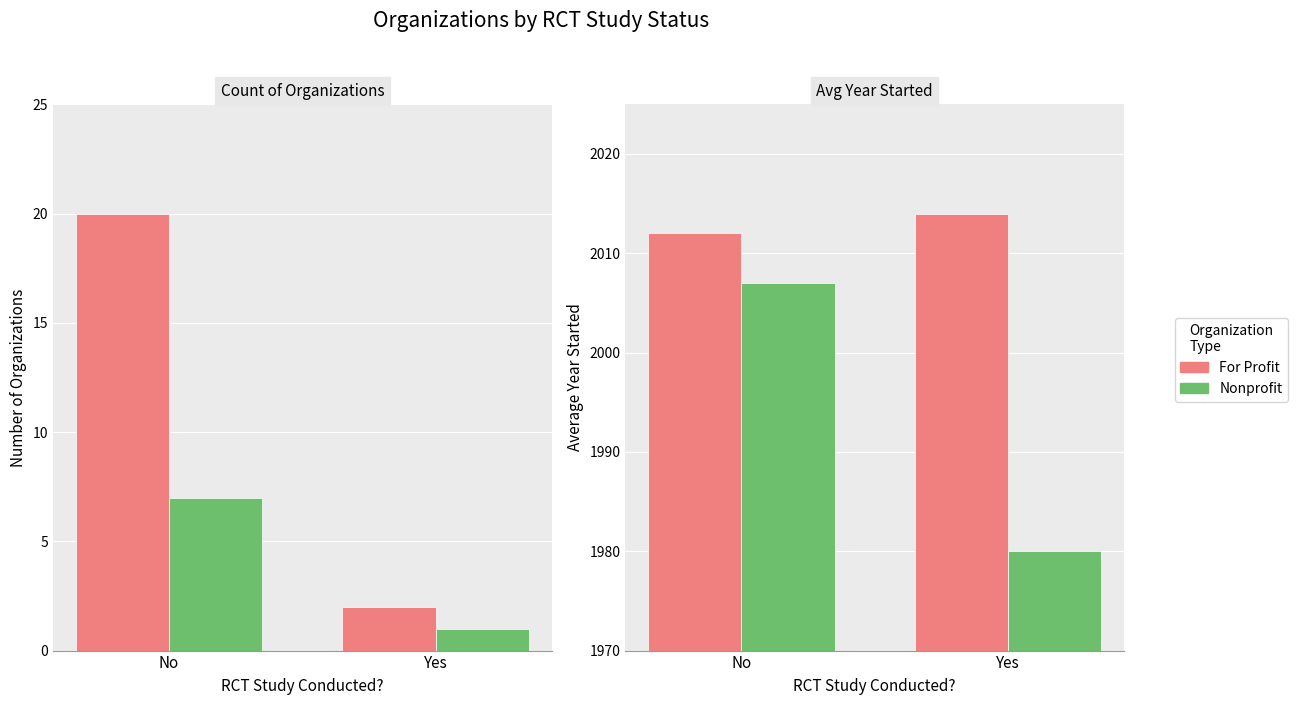

How many groups of bars are there?

2